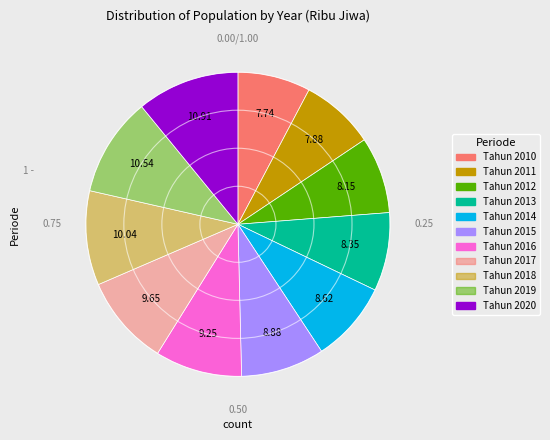

To the nearest percent, what percentage of the pie is Tahun 2012?

8%